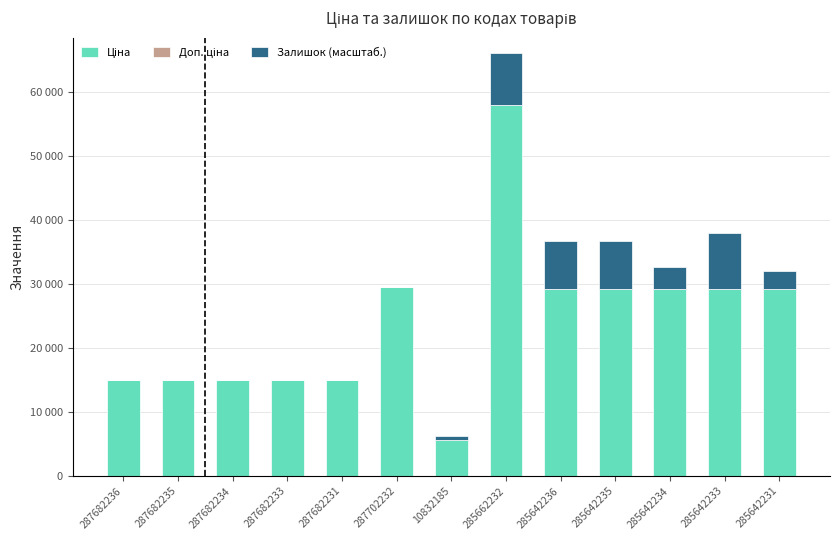

What value does the Залишок (масштаб.) series have at 285642233?

8705.6